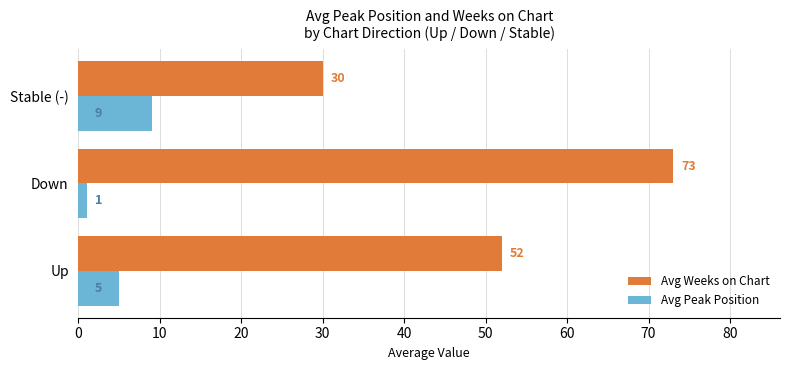

List the series in order of their overall mean, lowest first.

Avg Peak Position, Avg Weeks on Chart